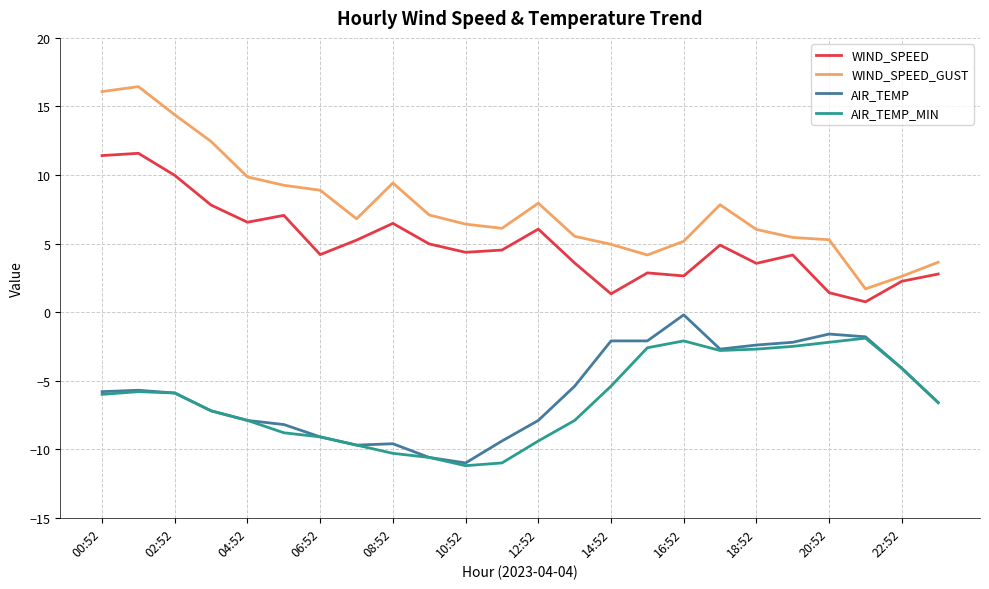

Which series has the largest range (max minus min)?

WIND_SPEED_GUST